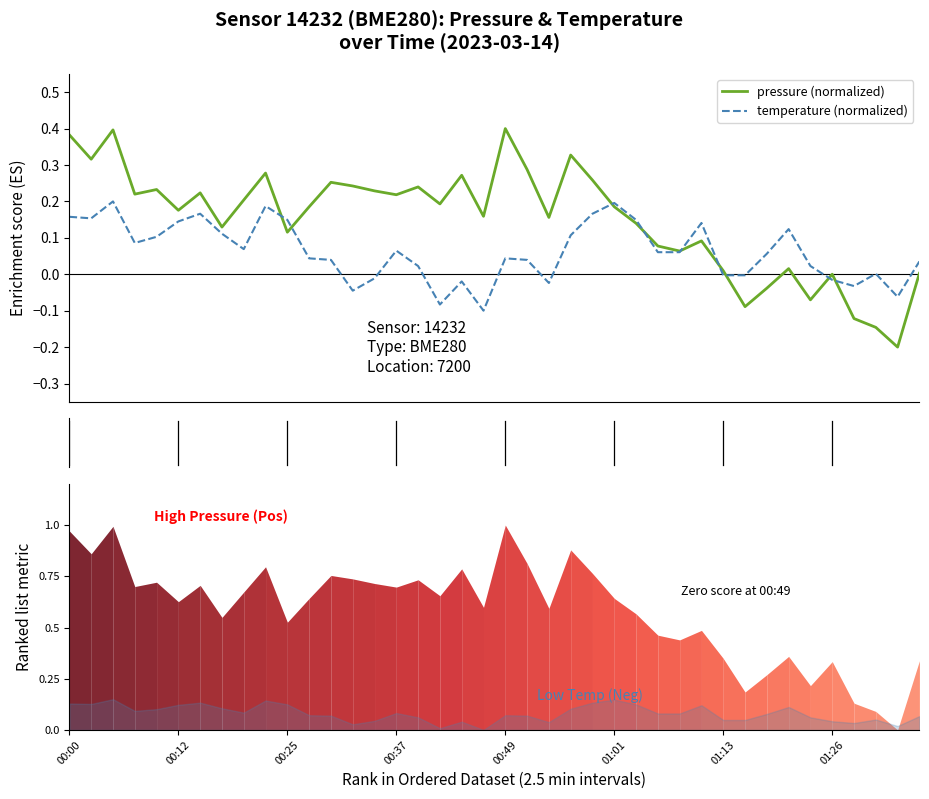

How many interior local peaks does the pressure (normalized) series have?

12